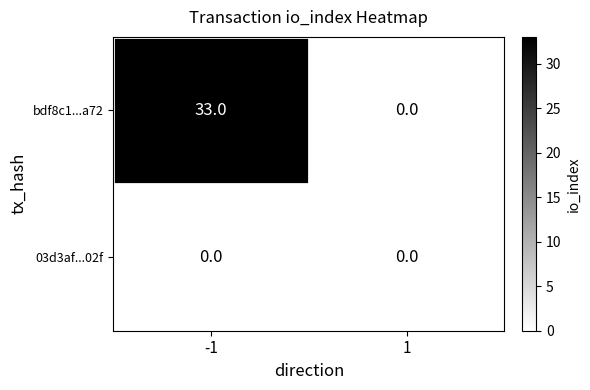

Which series has the largest total across all categories?

bdf8c1...a72